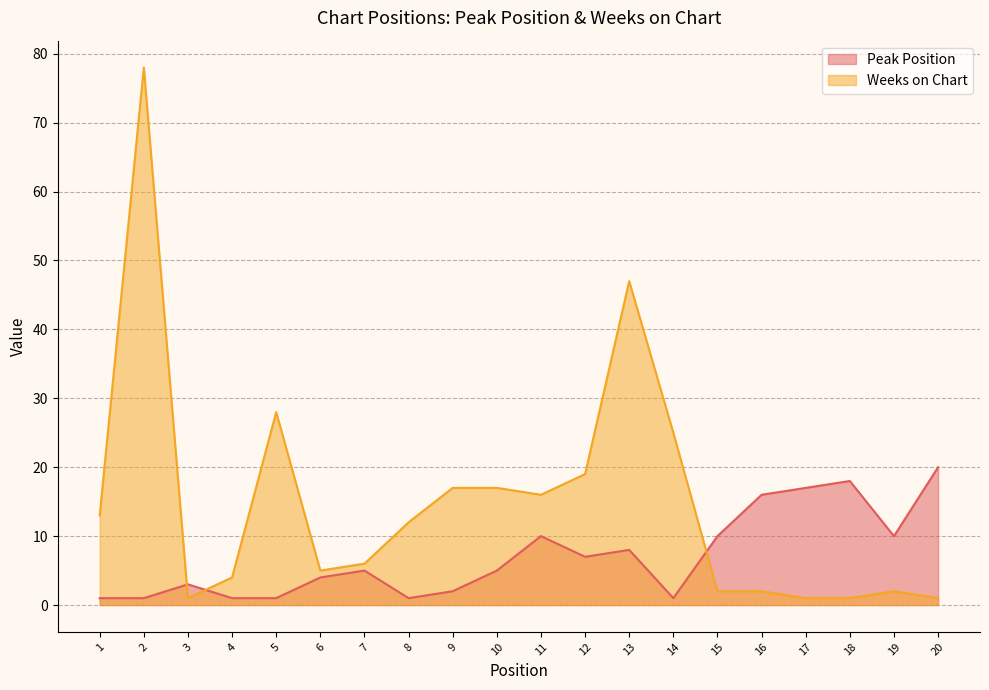

At which label is Peak Position closest to 10?

11